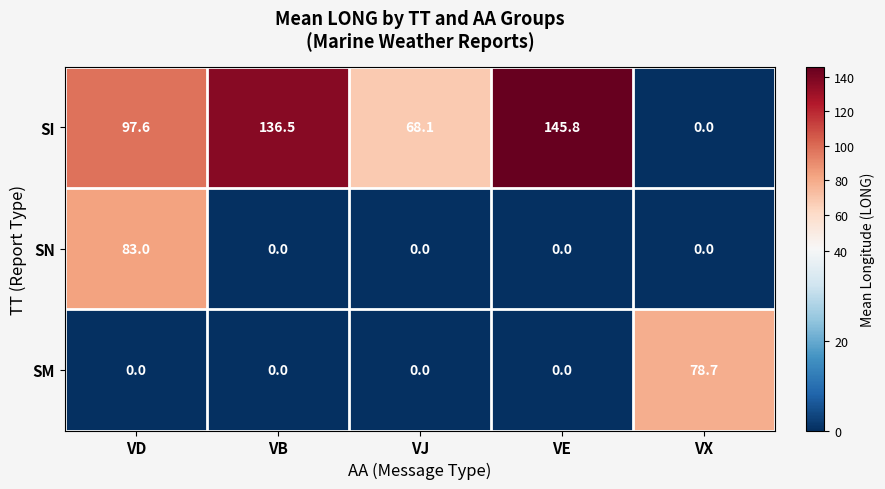

Which category has the highest value across all series?

VE